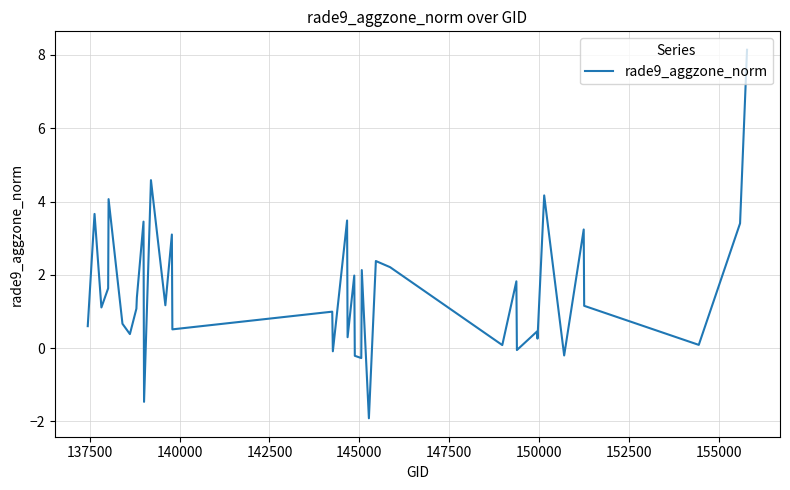

What is the maximum value shown in the chart?

8.1